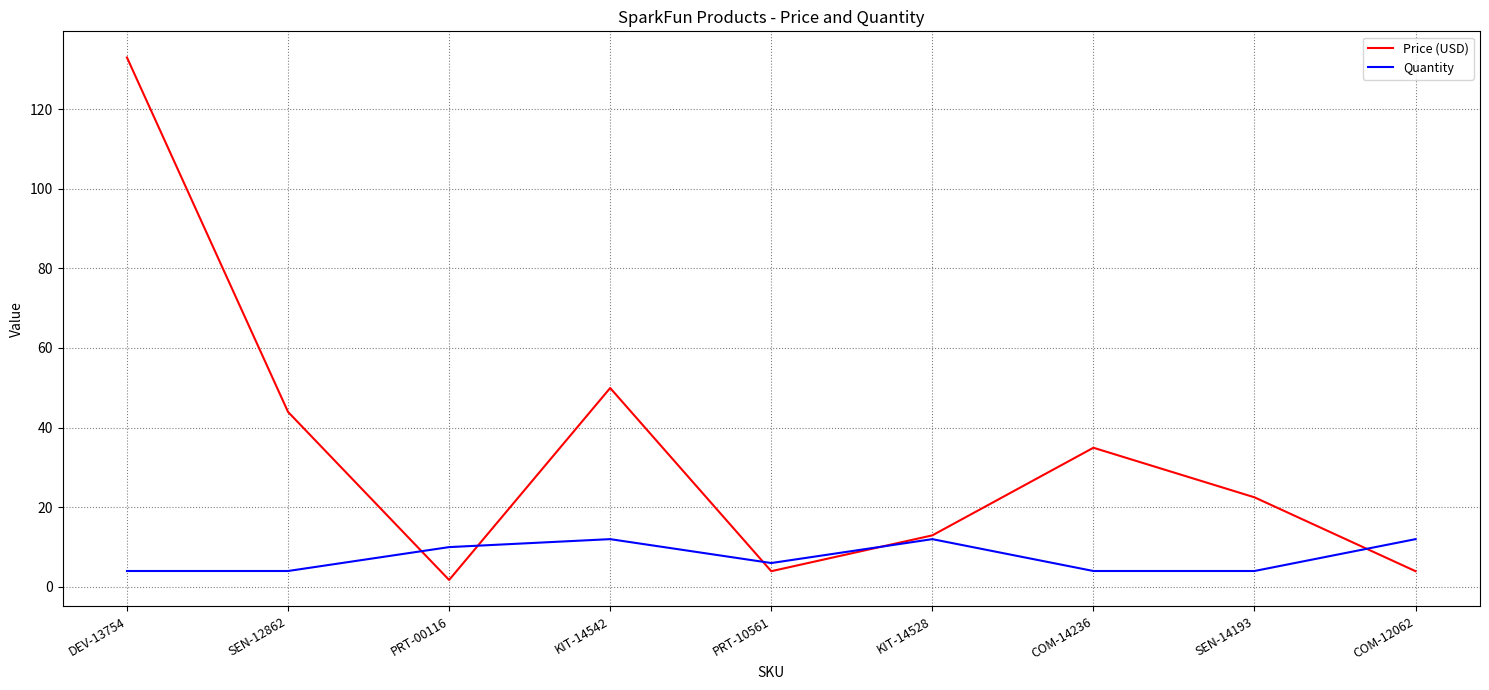

What position from the right is PRT-00116?

7